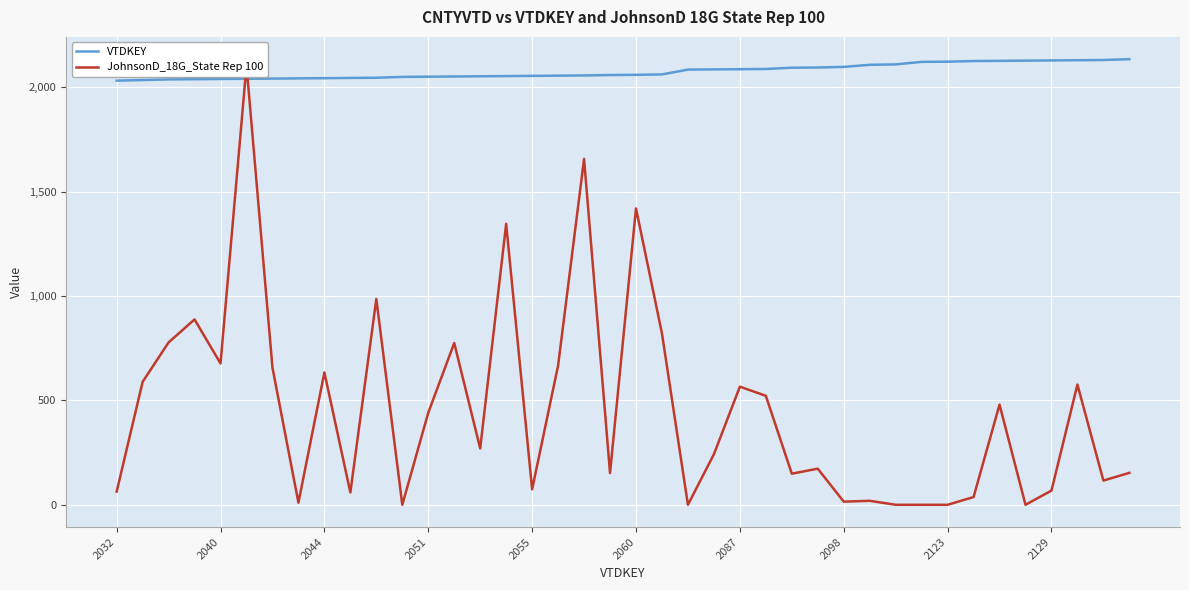

What is the maximum value for VTDKEY?

2135